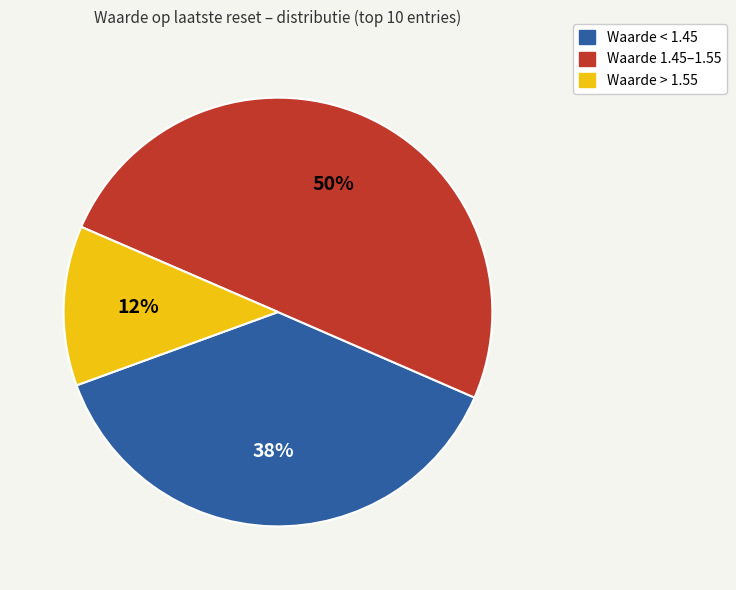

To the nearest percent, what is the average slice percentage?

33%